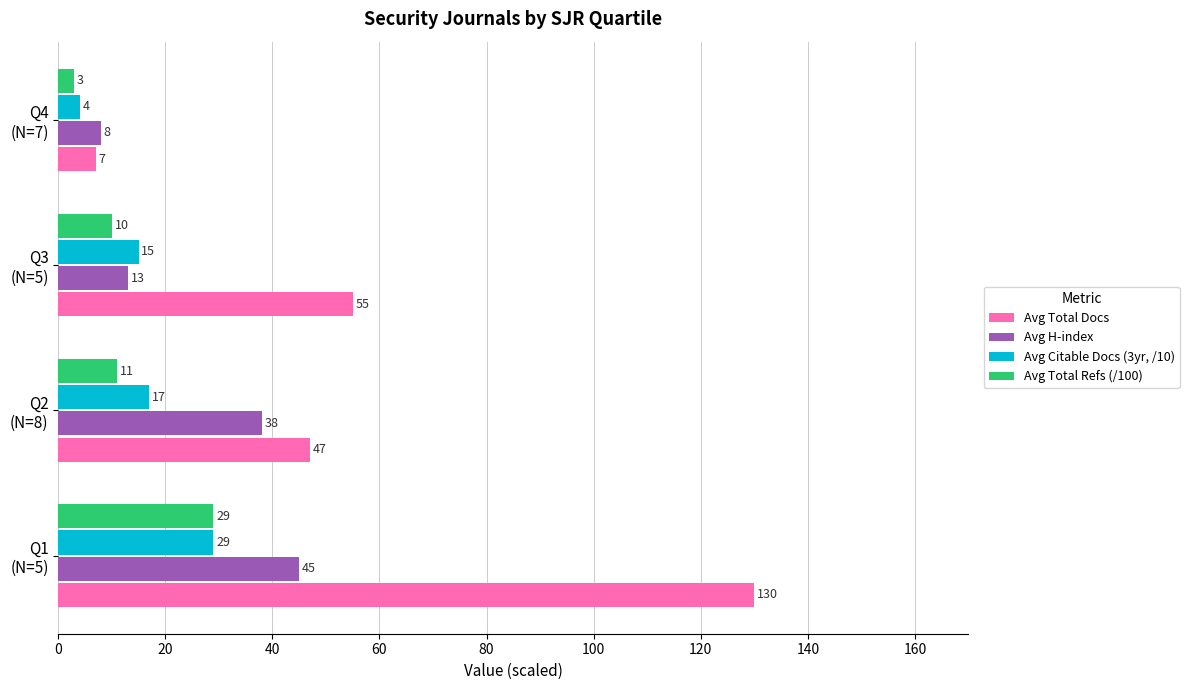

Which series has the largest range (max minus min)?

Avg Total Docs